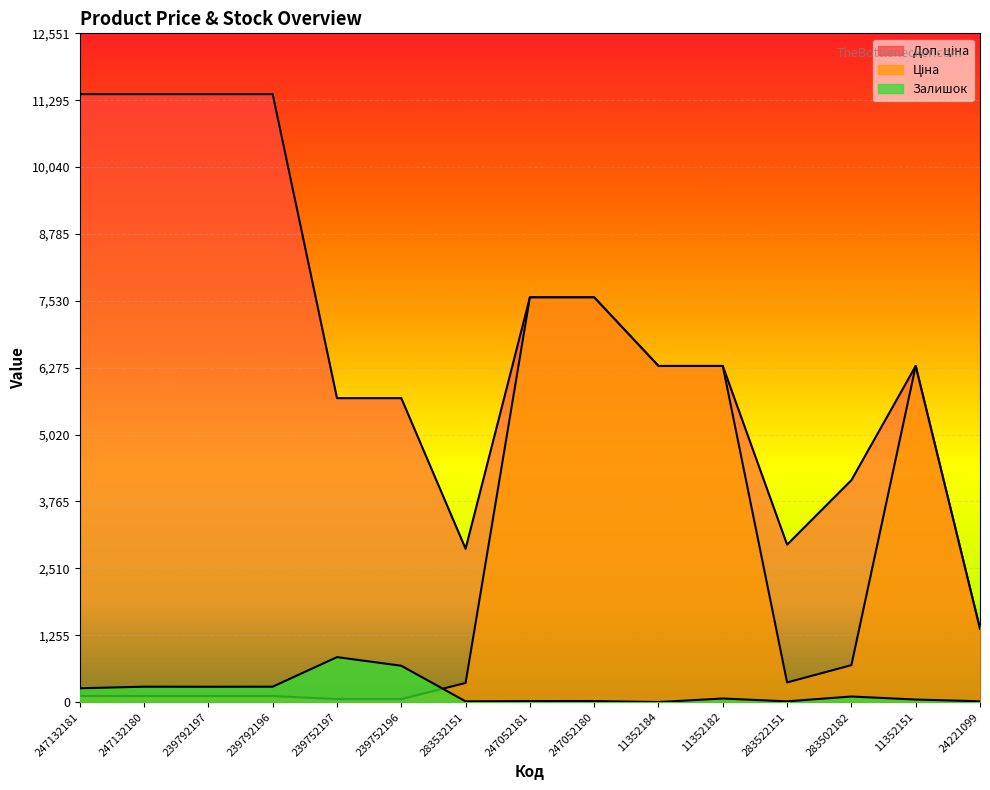

What position from the left is 239752197?

5